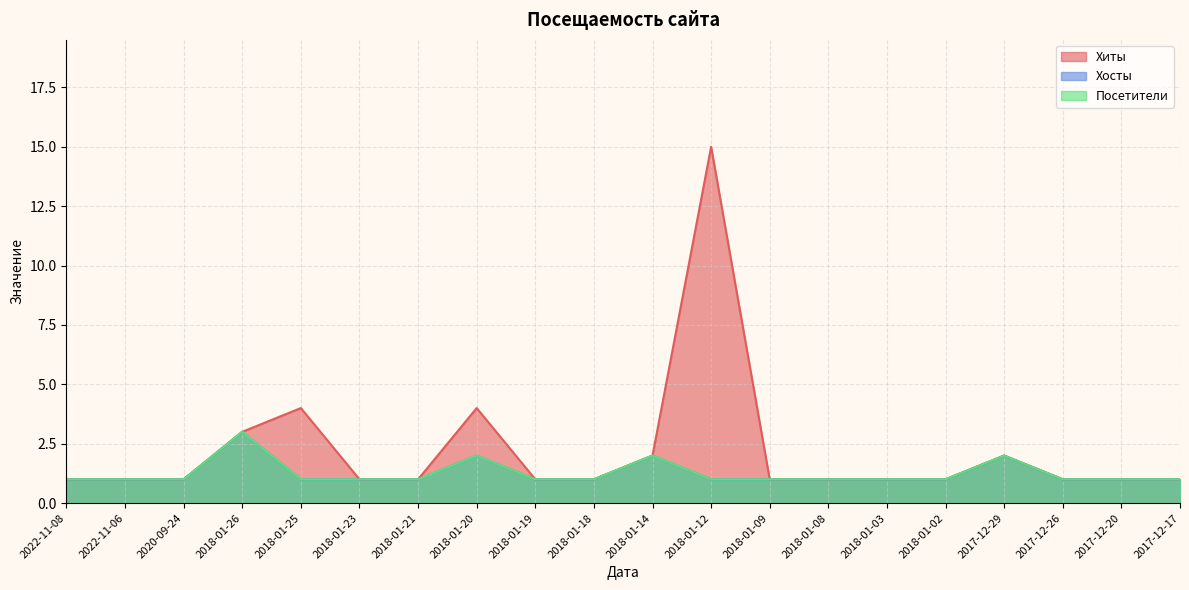

Is it true that Хиты equals 1 at 2018-01-03?

True